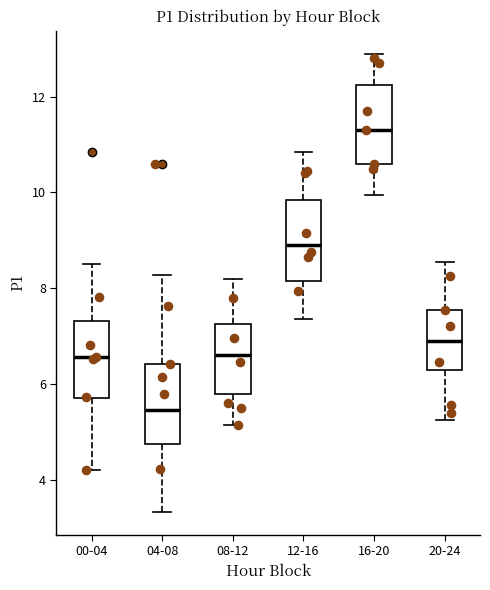

Reading left to right, read every box against the y-axis: the position of its median line, the range the box covers, and the ends of its whiskers. The values are not printed on the chart, so give them approximately, as read against the axis.

00-04: median 6.6, box 5.8 to 7.4, whiskers 4.2 to 8.6
04-08: median 5.4, box 4.8 to 6.4, whiskers 3.4 to 8.2
08-12: median 6.6, box 5.8 to 7.2, whiskers 5.2 to 8.2
12-16: median 9.0, box 8.2 to 9.8, whiskers 7.4 to 10.8
16-20: median 11.4, box 10.6 to 12.2, whiskers 10.0 to 13.0
20-24: median 7.0, box 6.4 to 7.6, whiskers 5.2 to 8.6